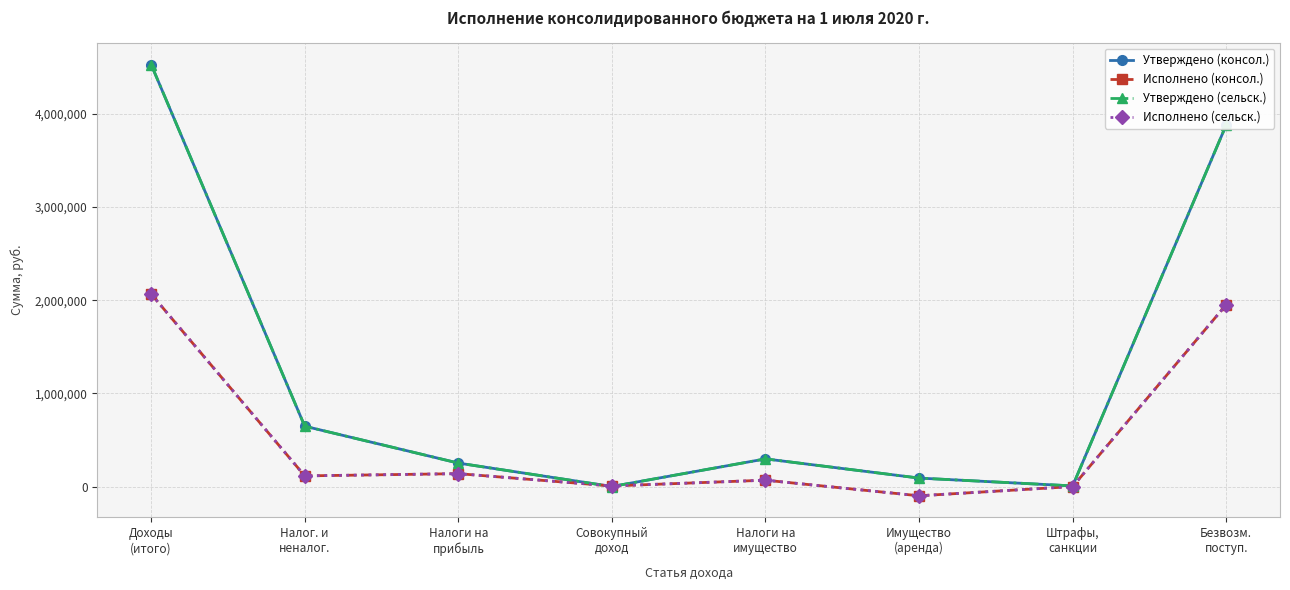

At how many categories does at least one series exceed 1618674?

2